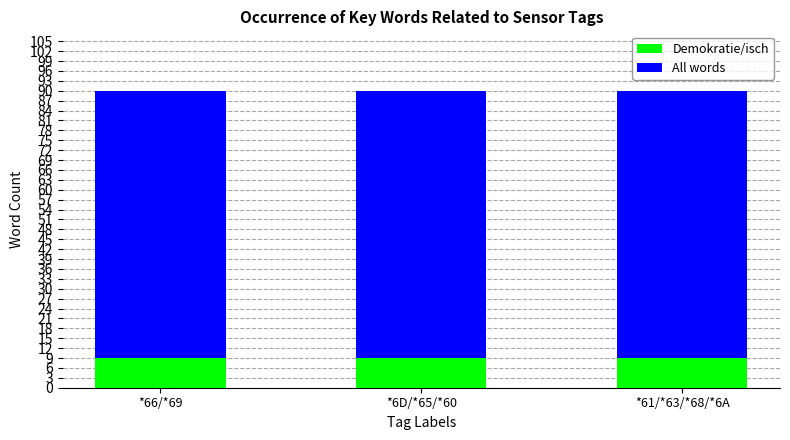

Reading right to left, transcribe the values for Demokratie/isch.

*61/*63/*68/*6A=9.0	*6D/*65/*60=9.0	*66/*69=9.0